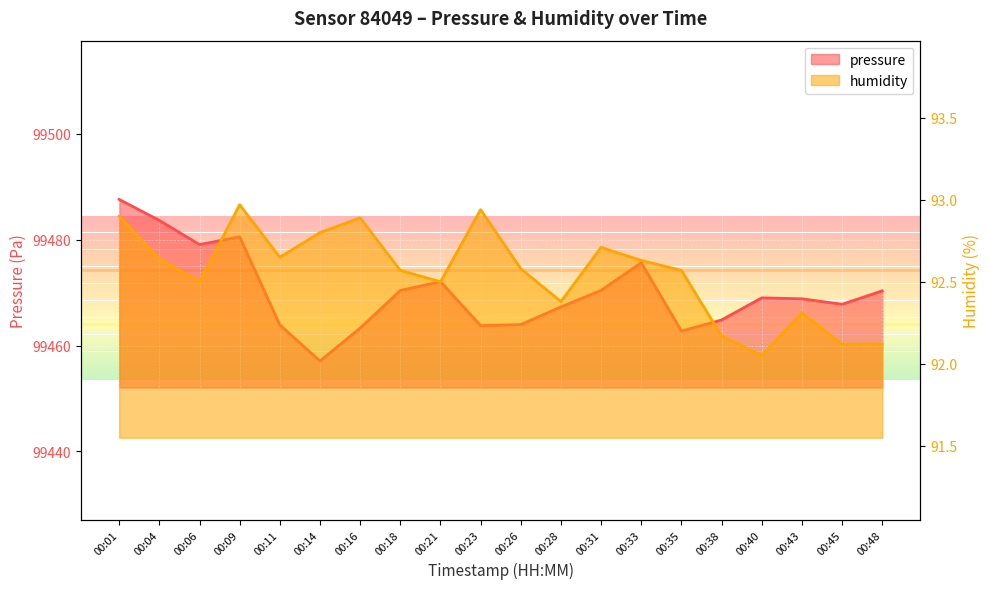

What are all the series names shown in the legend?

pressure, humidity